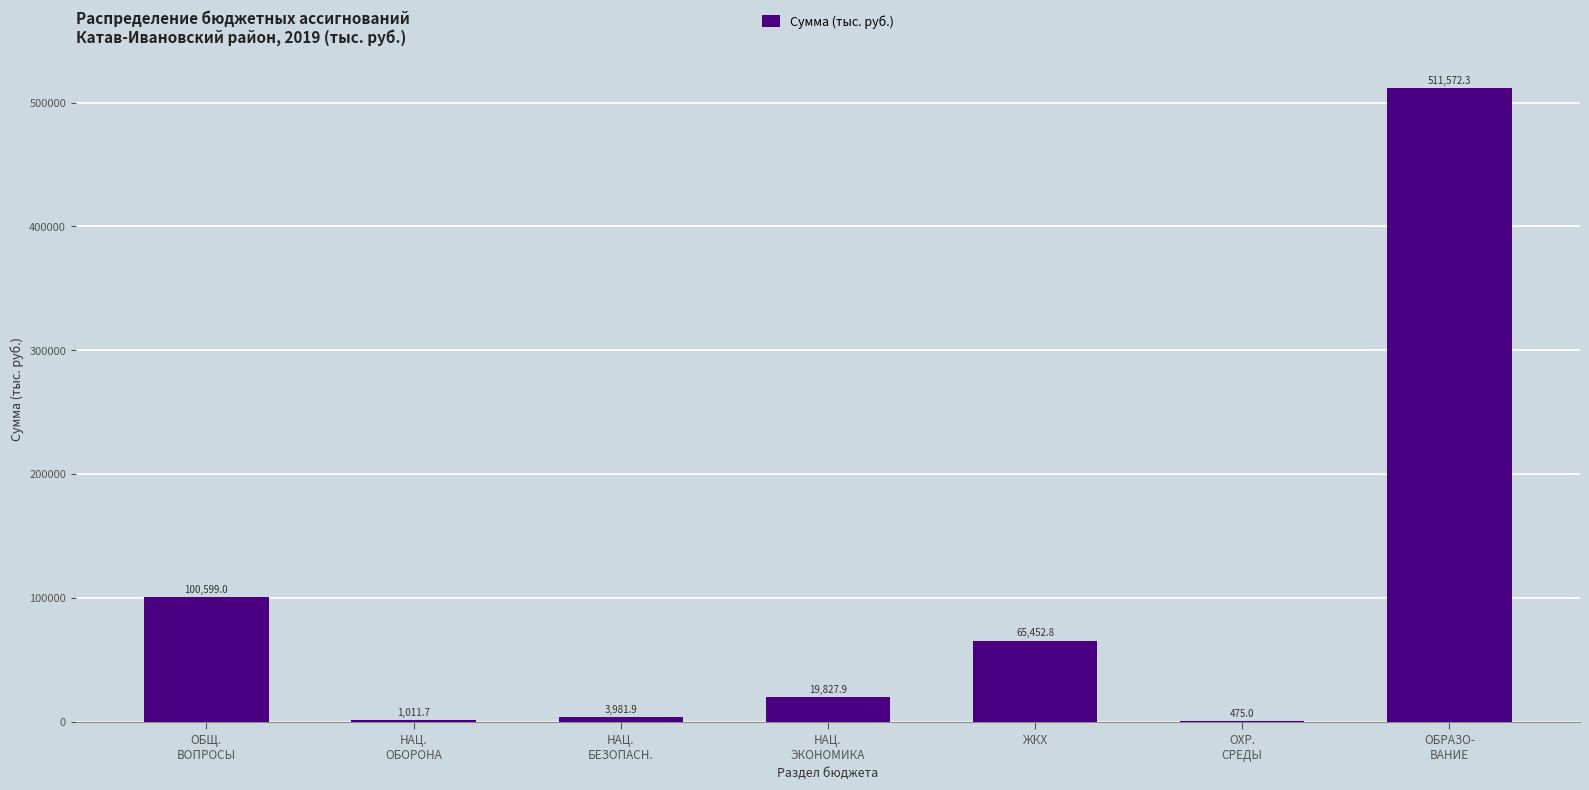

Reading left to right, what are all the values shown in this chart?

ОБЩ.
ВОПРОСЫ=100599.0	НАЦ.
ОБОРОНА=1011.7	НАЦ.
БЕЗОПАСН.=3981.9	НАЦ.
ЭКОНОМИКА=19827.9	ЖКХ=65452.8	ОХР.
СРЕДЫ=475.0	ОБРАЗО-
ВАНИЕ=511572.3